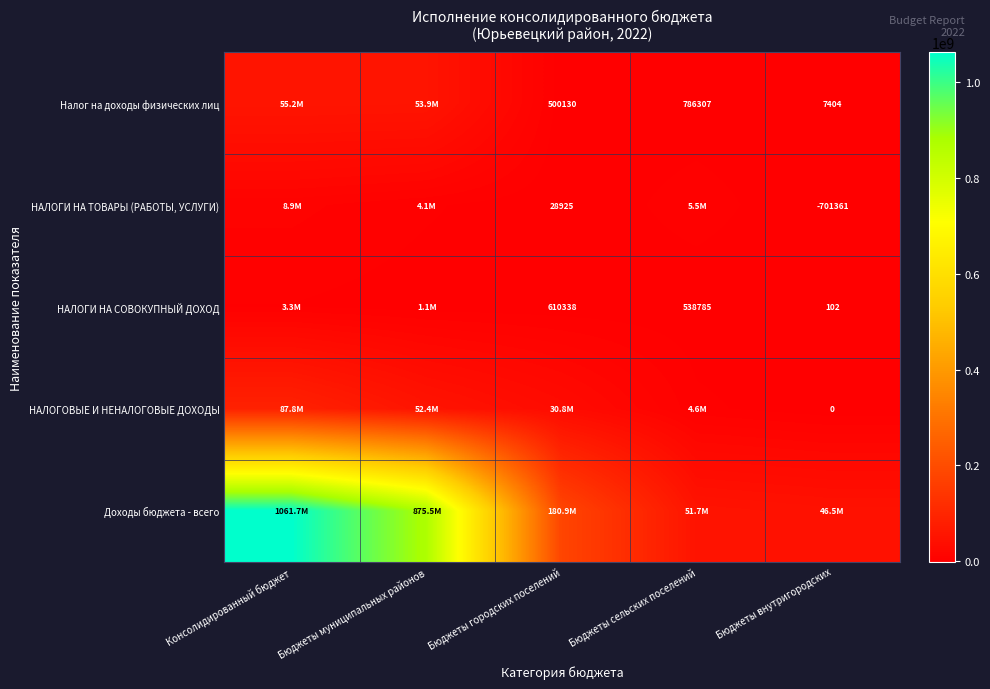

What is the sum of the НАЛОГИ НА ТОВАРЫ (РАБОТЫ, УСЛУГИ) values at Консолидированный бюджет and Бюджеты муниципальных районов?

13021963.2